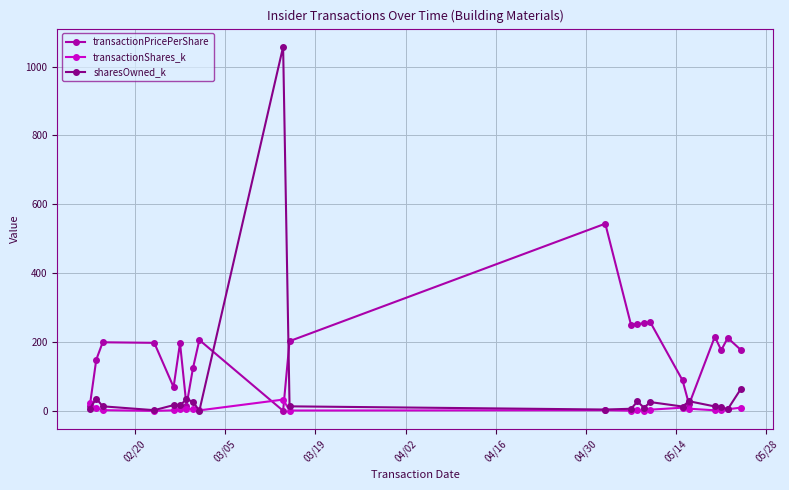

Rank the series by their average value, from lowest to highest.

transactionShares_k, sharesOwned_k, transactionPricePerShare